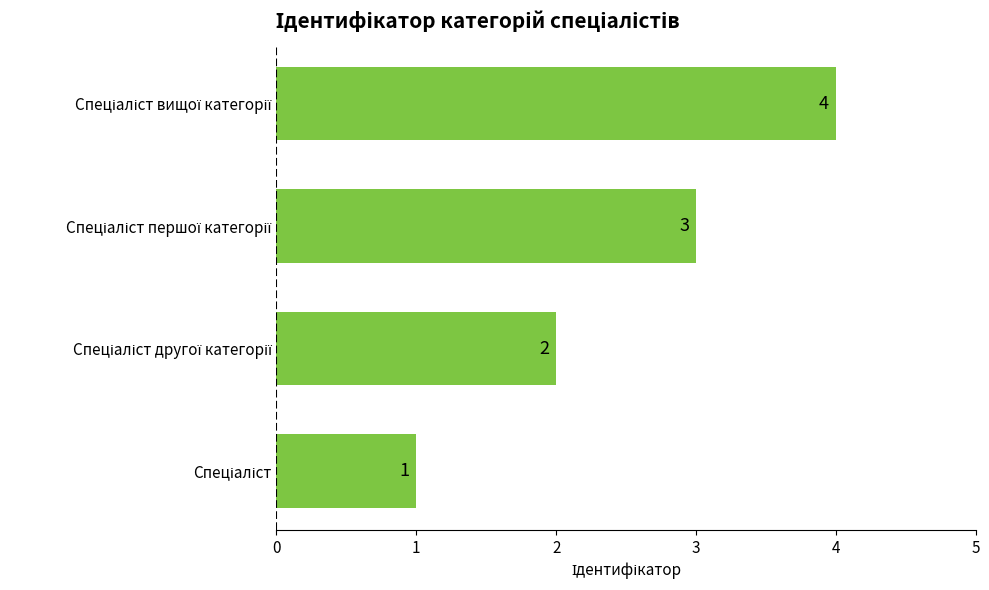

What is the difference between the maximum and minimum values?

3